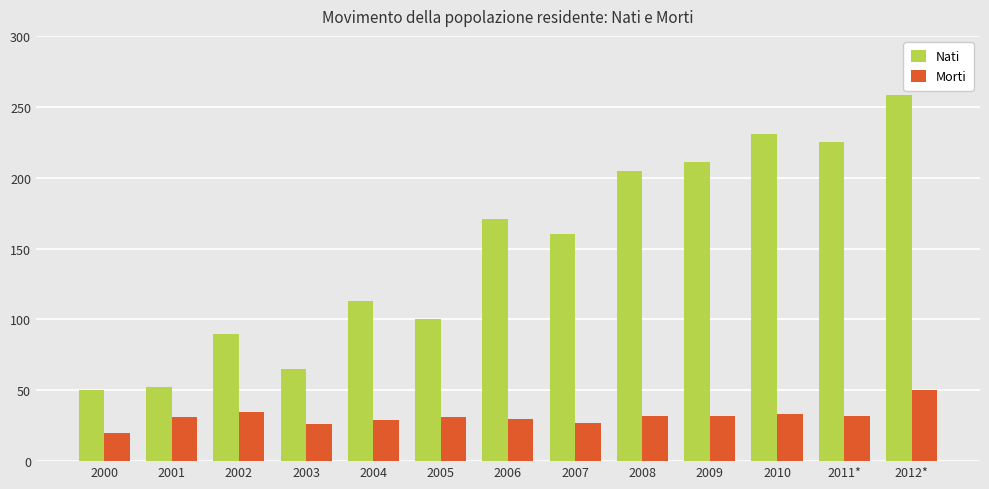

List the series in order of their overall mean, highest first.

Nati, Morti